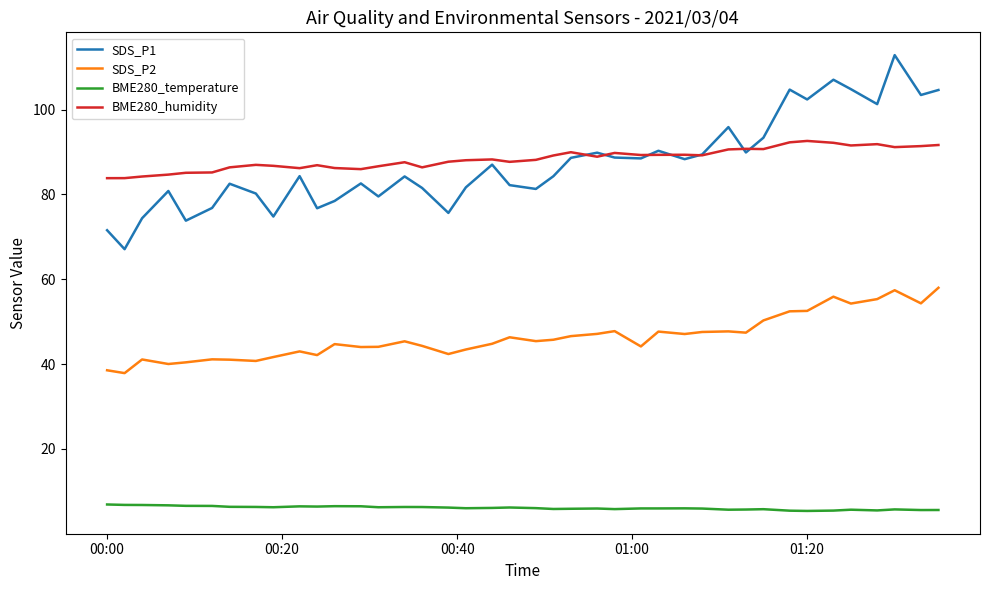

True or false: SDS_P2 and BME280_humidity cross at least once.

False